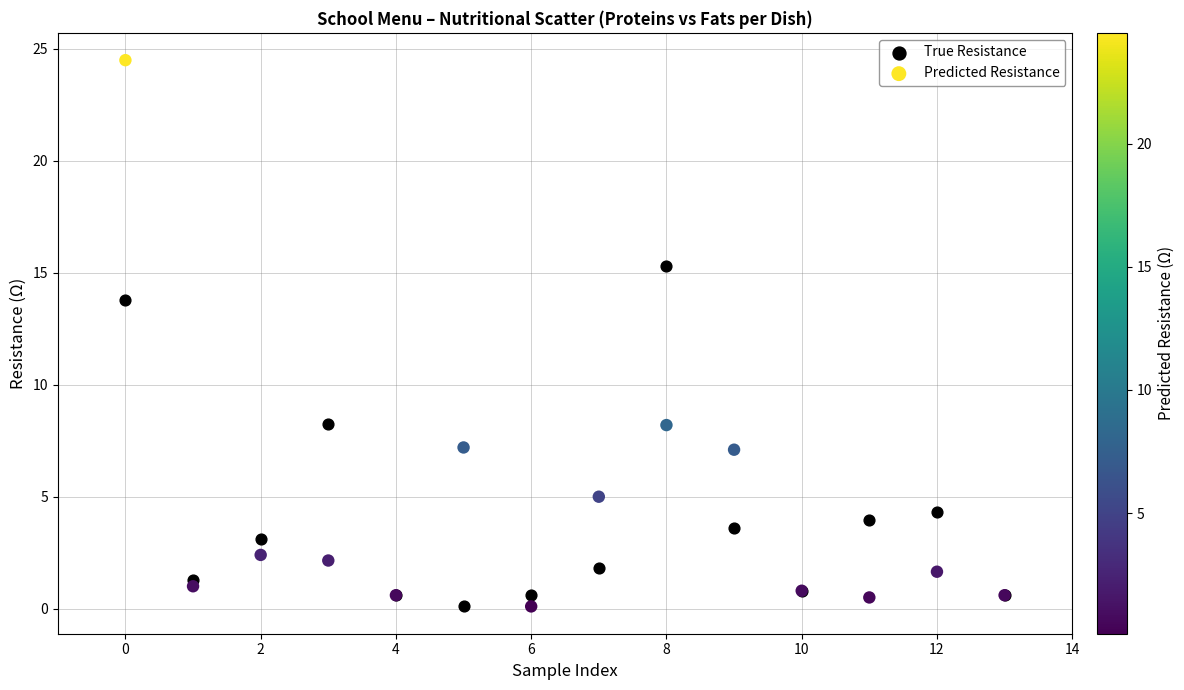

Which series has the widest spread of Y values?

Predicted Resistance